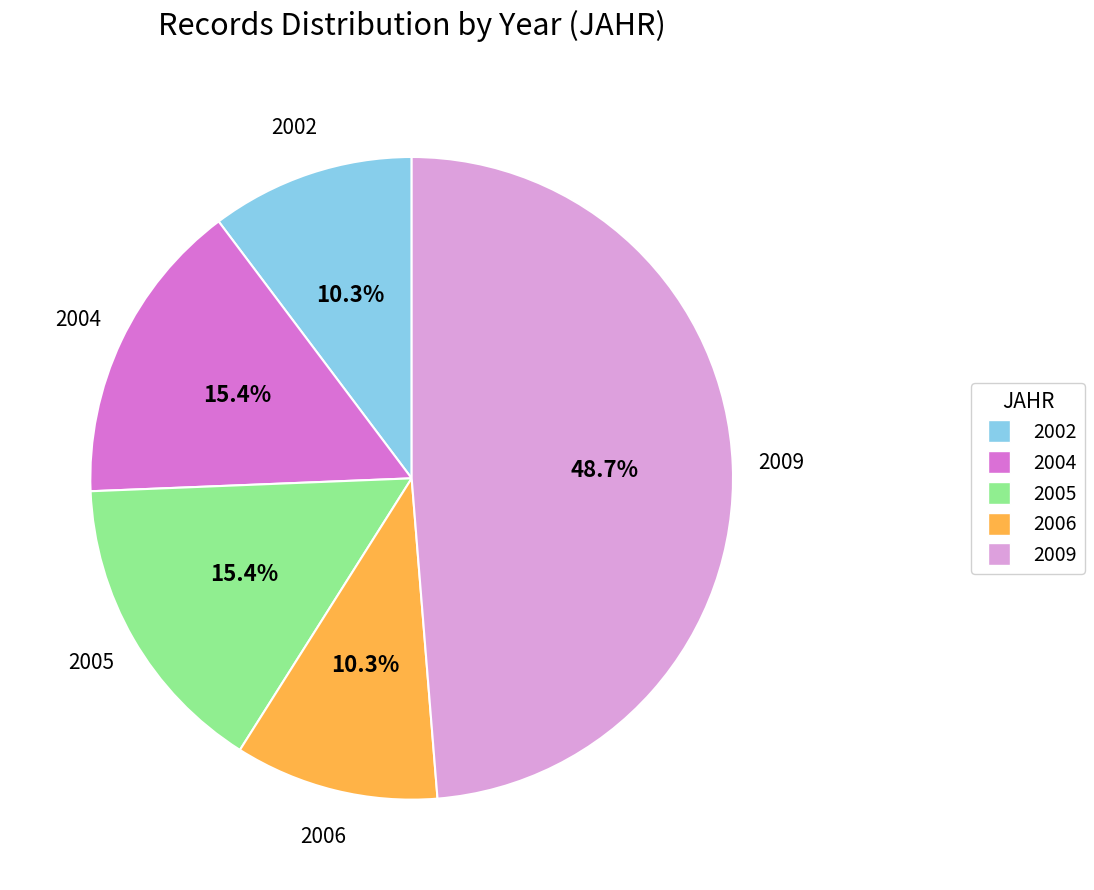

Combined, do 2002 and 2006 account for over 50%?

No